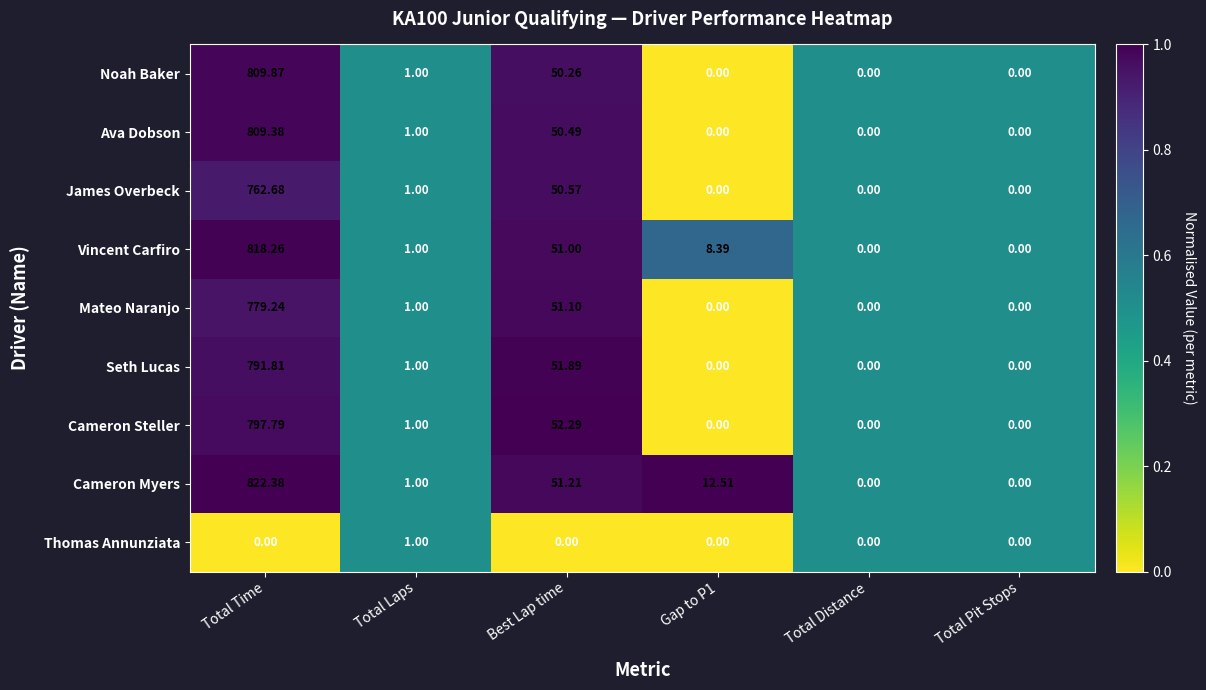

Which series has the largest range (max minus min)?

Cameron Myers